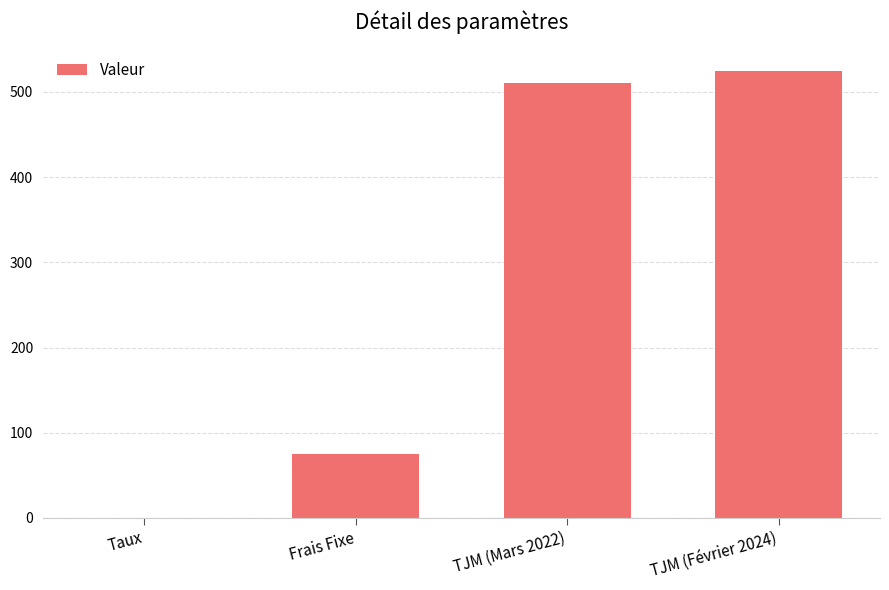

What is the change in value from TJM (Mars 2022) to TJM (Février 2024)?

+15.0